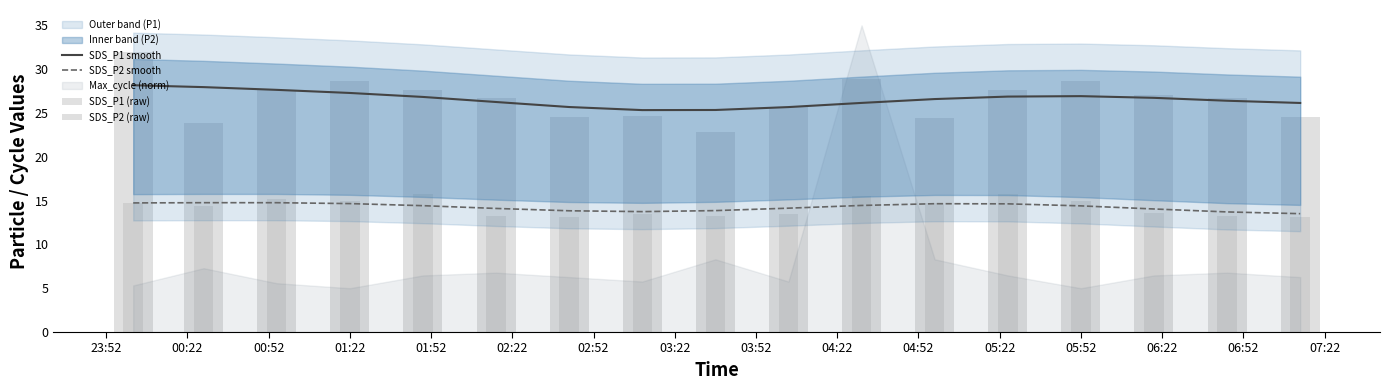

What is the sum of the SDS_P2 smooth values at 05:22 and 23:52?

29.4